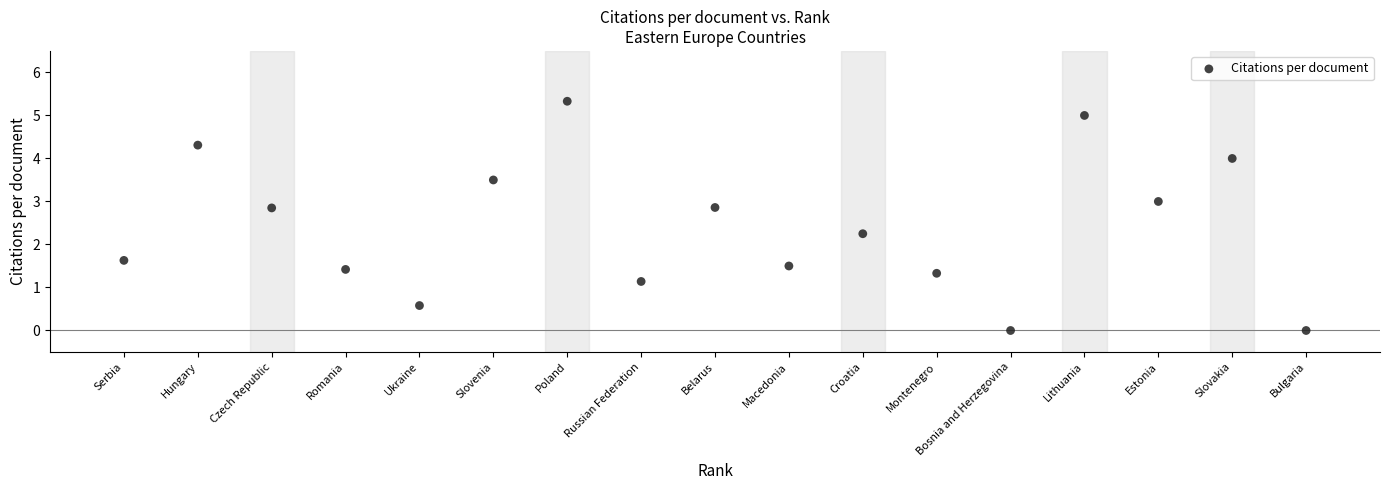

What is the range of Y values (max minus min)?

5.3